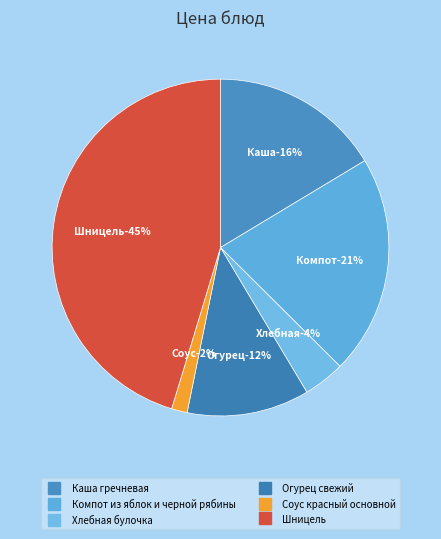

Which has a higher value, Огурец свежий or Шницель?

Шницель